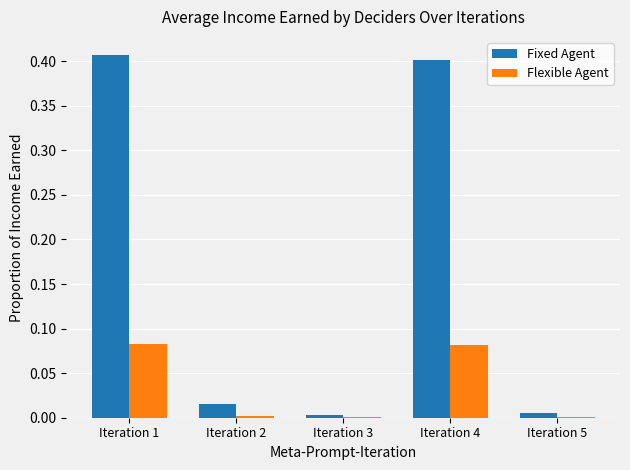

Is the value of Fixed Agent at Iteration 1 greater than the value of Flexible Agent at Iteration 2?

Yes